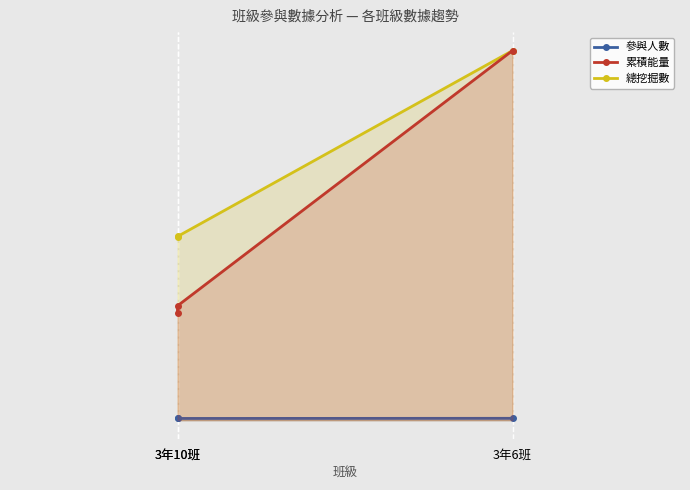

True or false: 總挖掘數 has a value of 2769 at 3年10班.

True